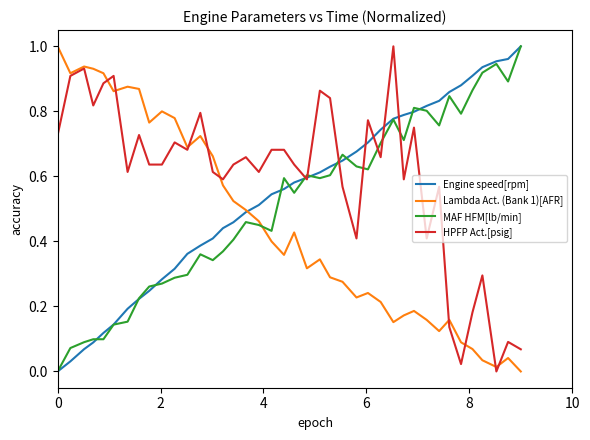

Which series has the largest total across all categories?

HPFP Act.[psig]